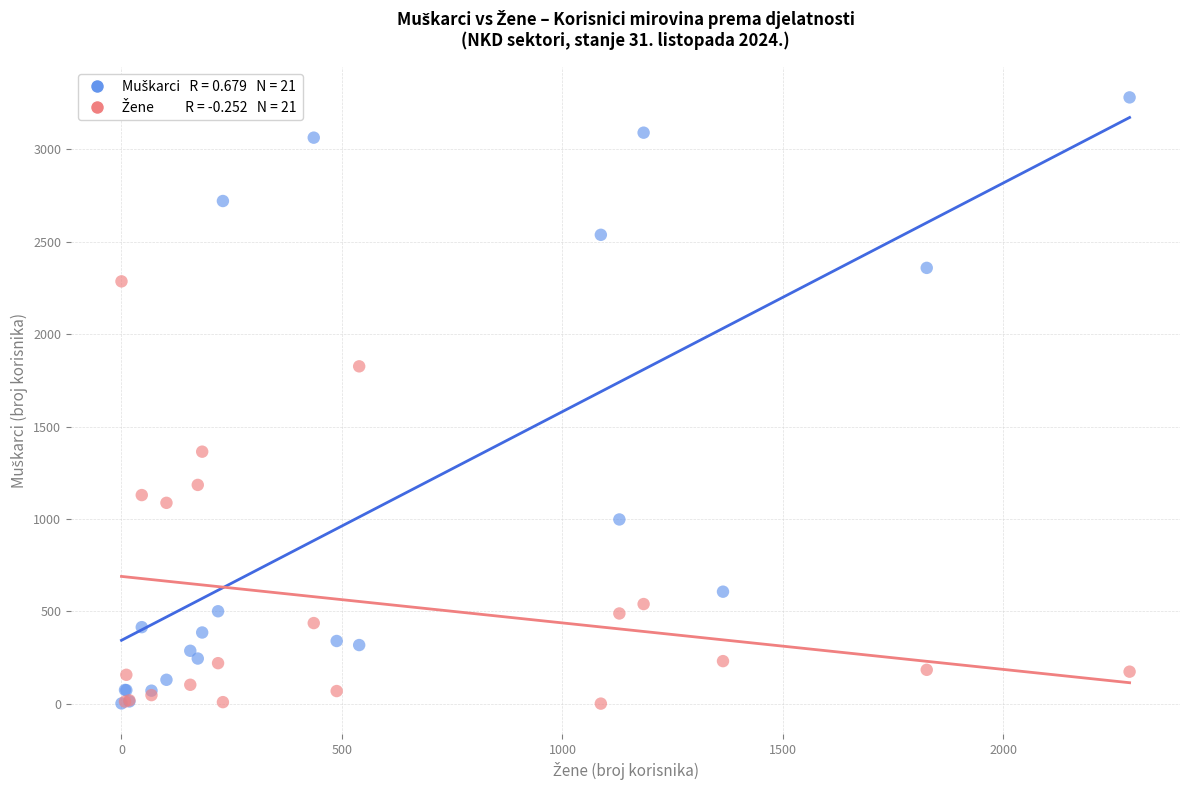

Across all series, what Y value is closest to 1641?

1826